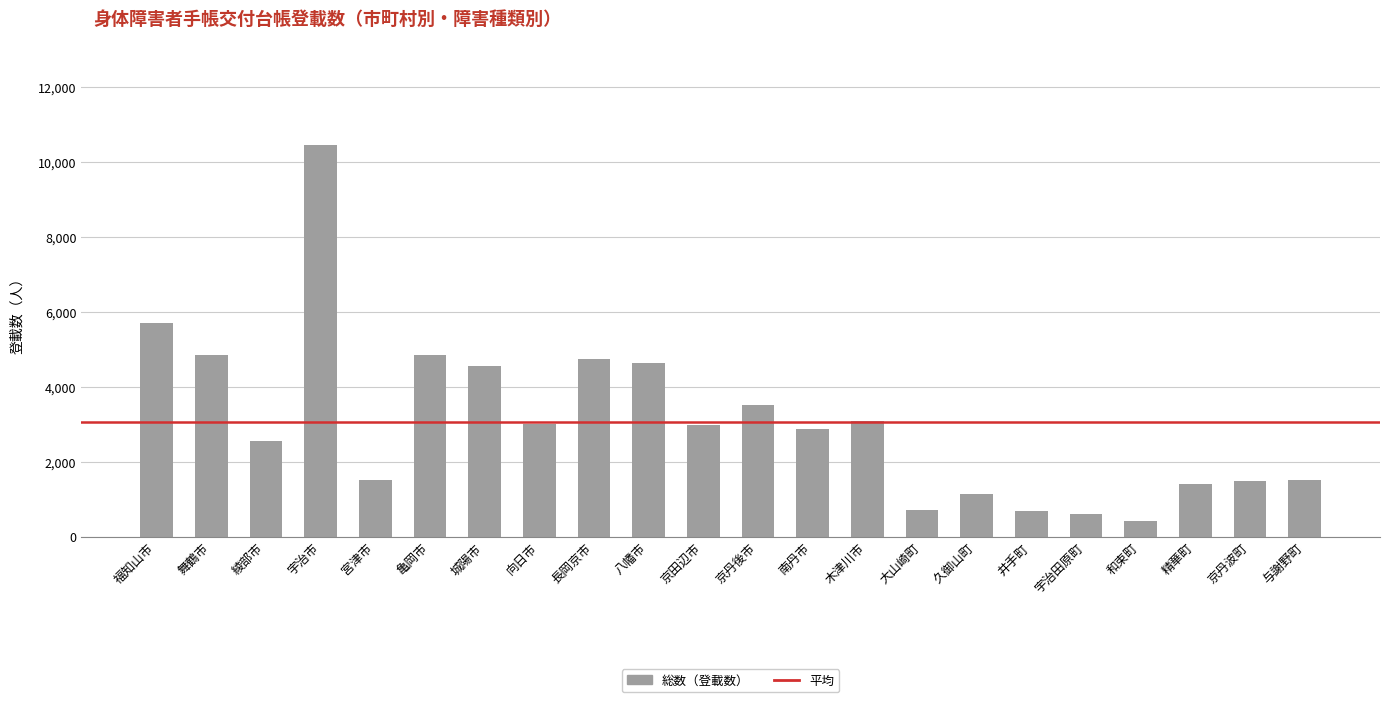

What is the sum of all values?

67205